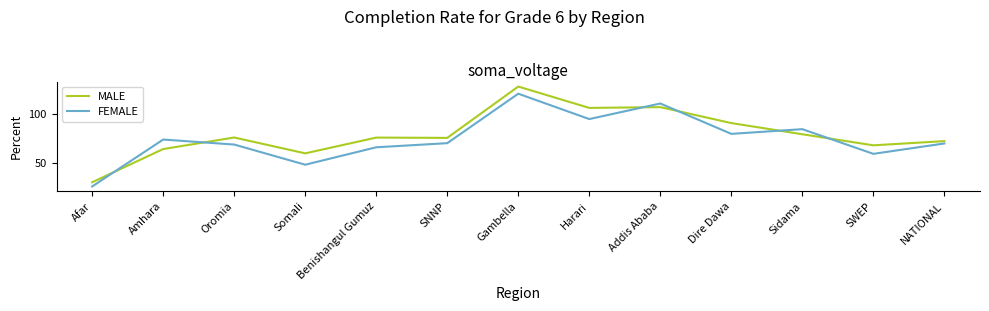

Which series has the largest total across all categories?

MALE